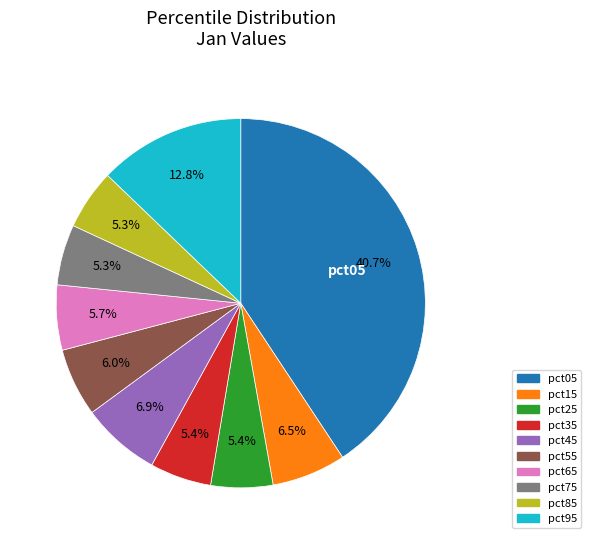

Is it true that pct45 is 7% of the pie?

True